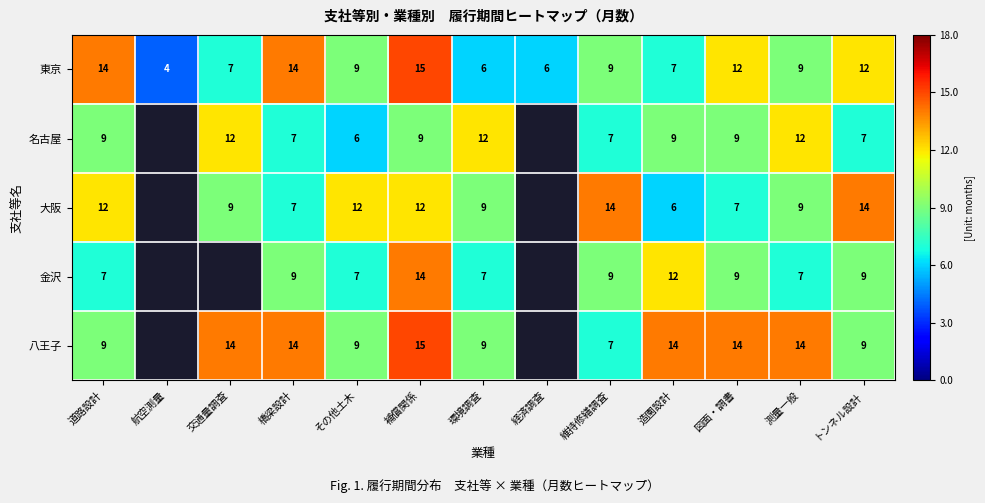

True or false: 八王子 has a value of 4 at 補償関係.

False